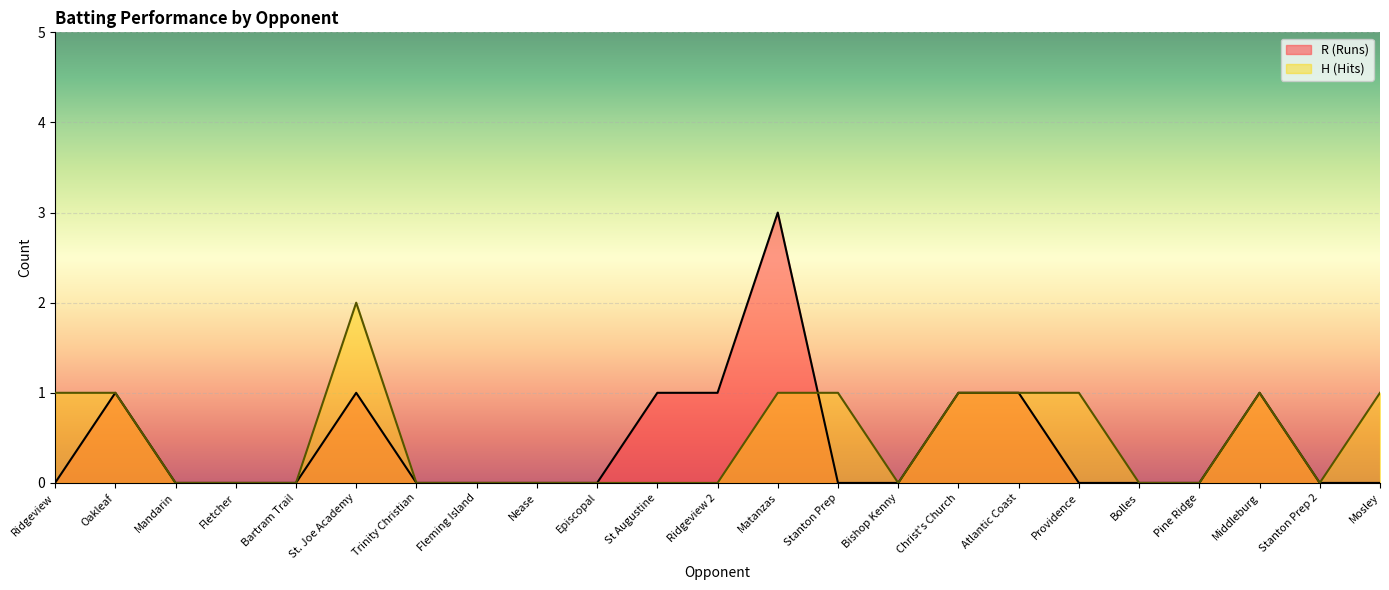

Reading left to right, what are all the values shown in this chart?

R (Runs): 0	1	0	0	0	1	0	0	0	0	1	1	3	0	0	1	1	0	0	0	1	0	0
H (Hits): 1	1	0	0	0	2	0	0	0	0	0	0	1	1	0	1	1	1	0	0	1	0	1